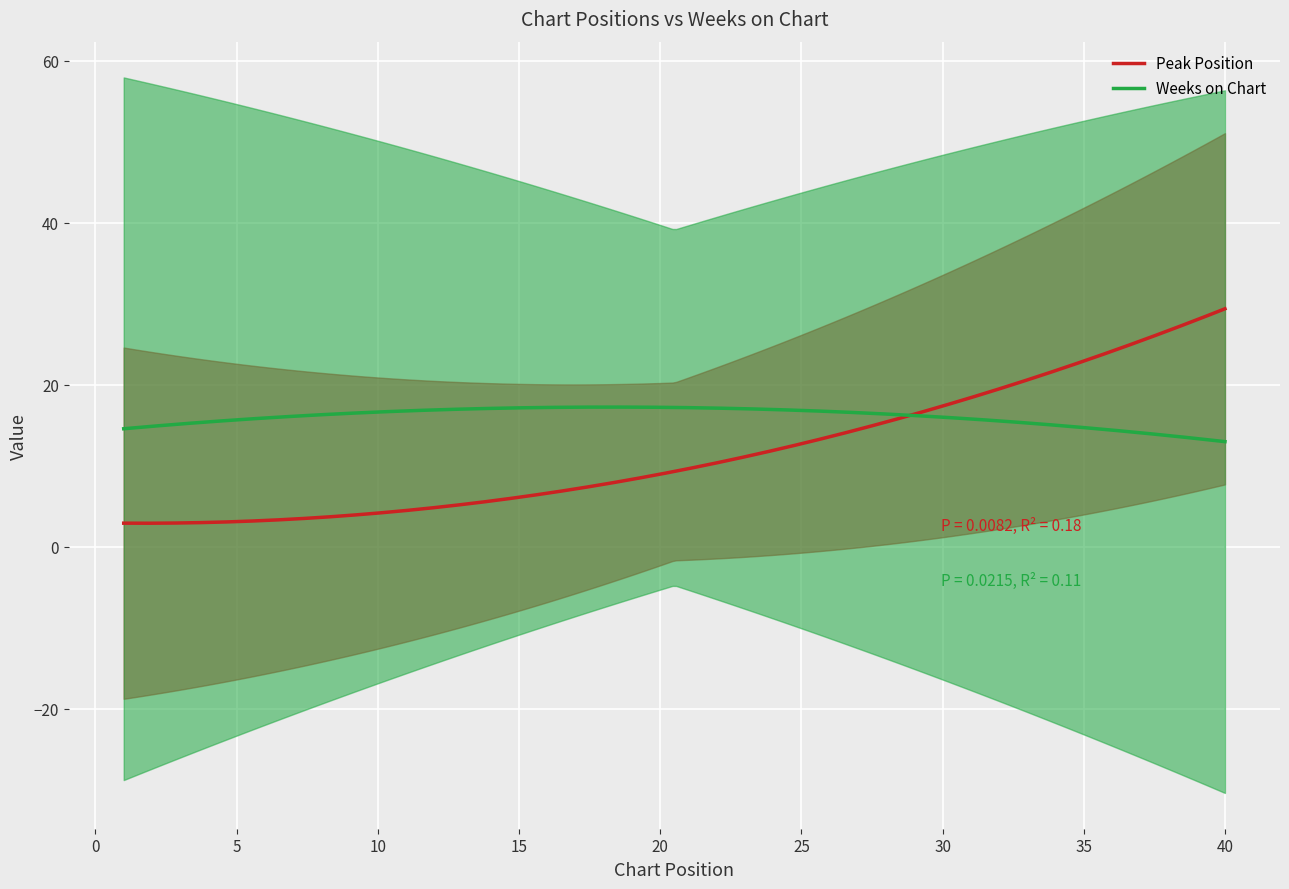

What is the minimum value for Weeks on Chart?

13.0